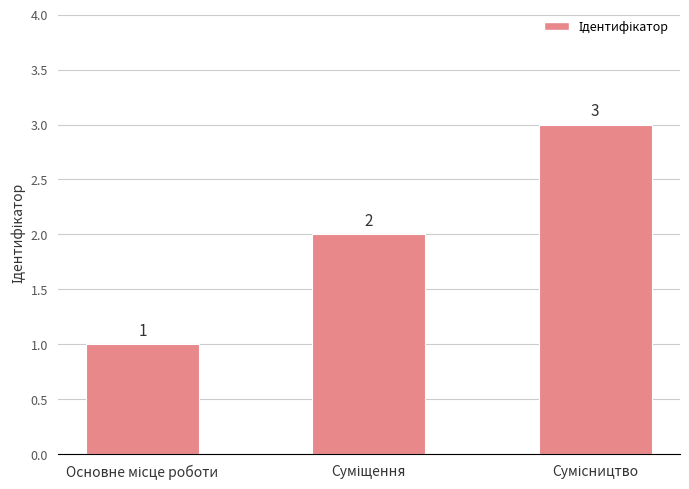

Does the chart contain stacked bars?

No